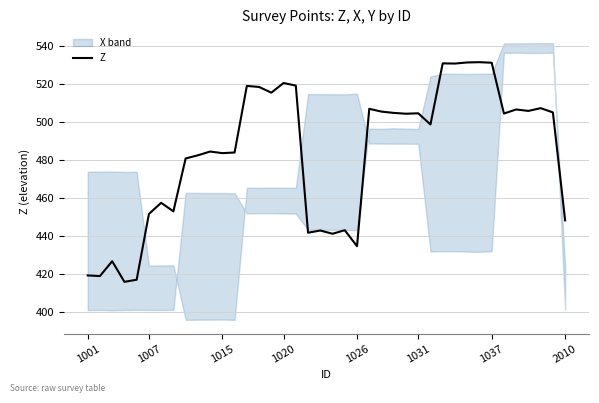

What position from the left is 8?

9